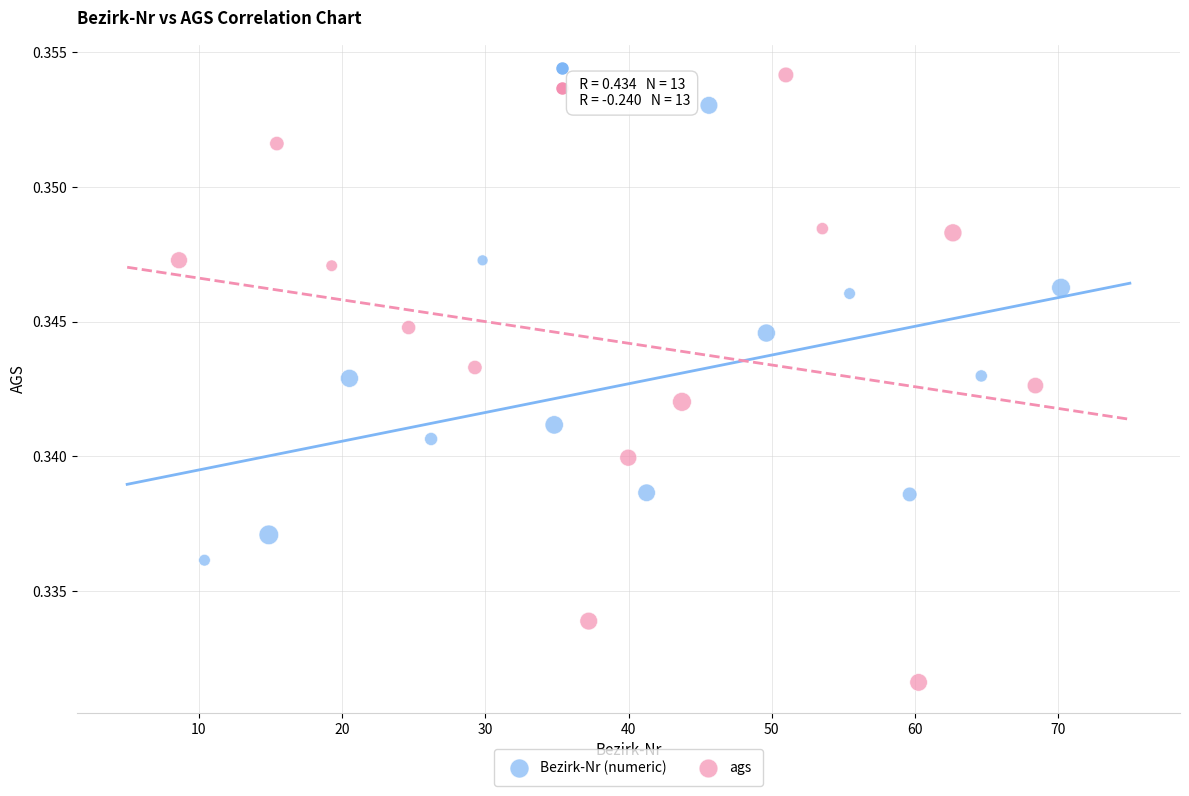

Which series reaches the minimum Y coordinate?

ags